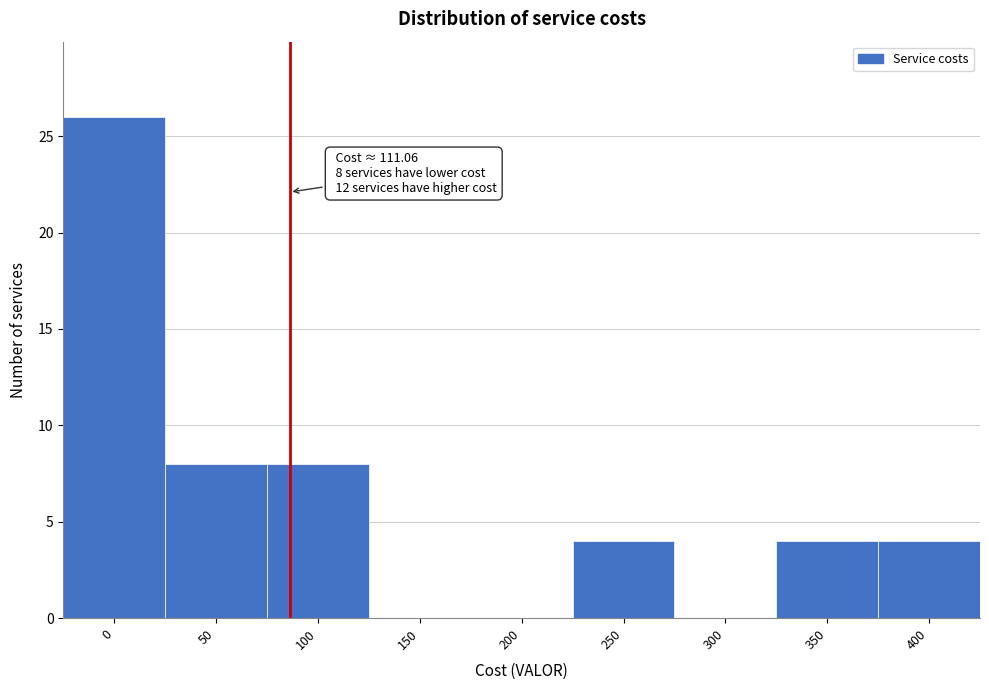

Reading left to right, extract all data points from this chart.

0=26	50=8	100=8	150=0	200=0	250=4	300=0	350=4	400=4